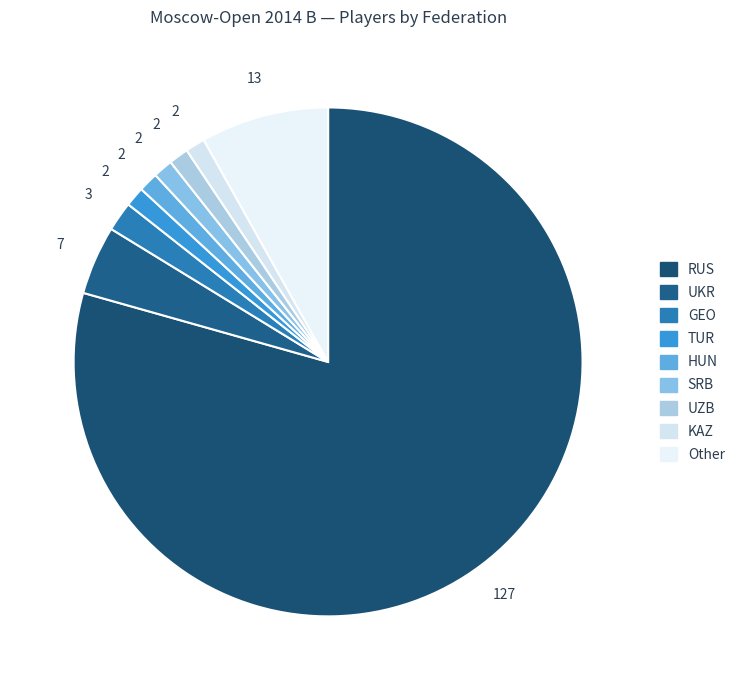

To the nearest percent, what portion does SRB represent?

1%